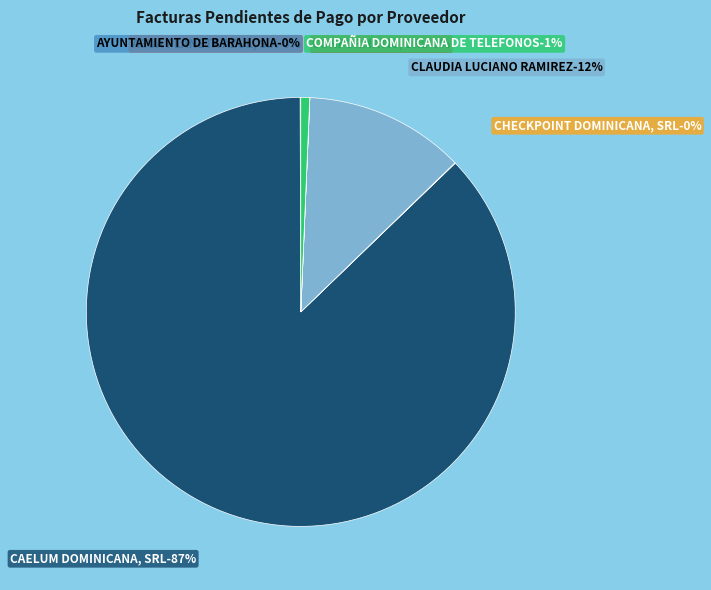

The CAELUM DOMINICANA, SRL slice represents 73% of the pie. True or false?

False